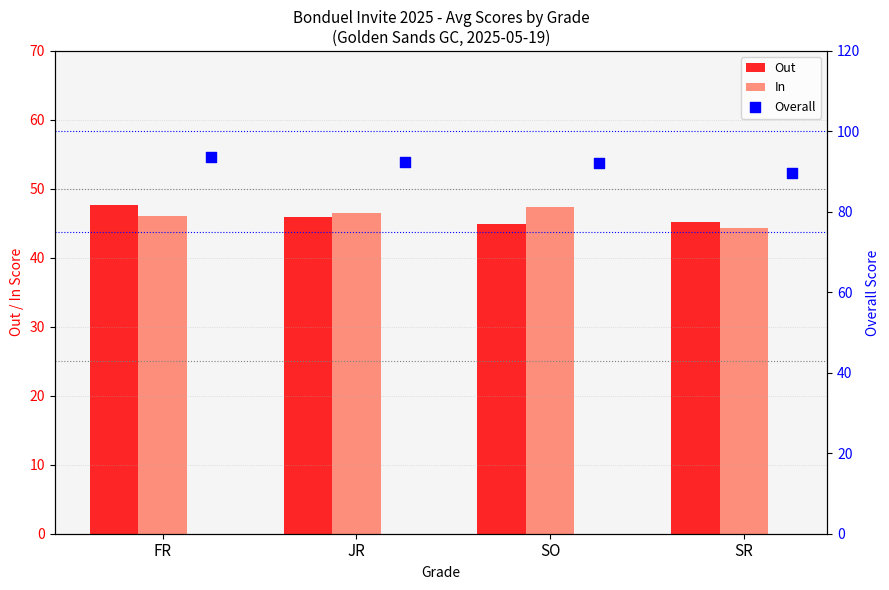

Which series has the largest total across all categories?

Overall